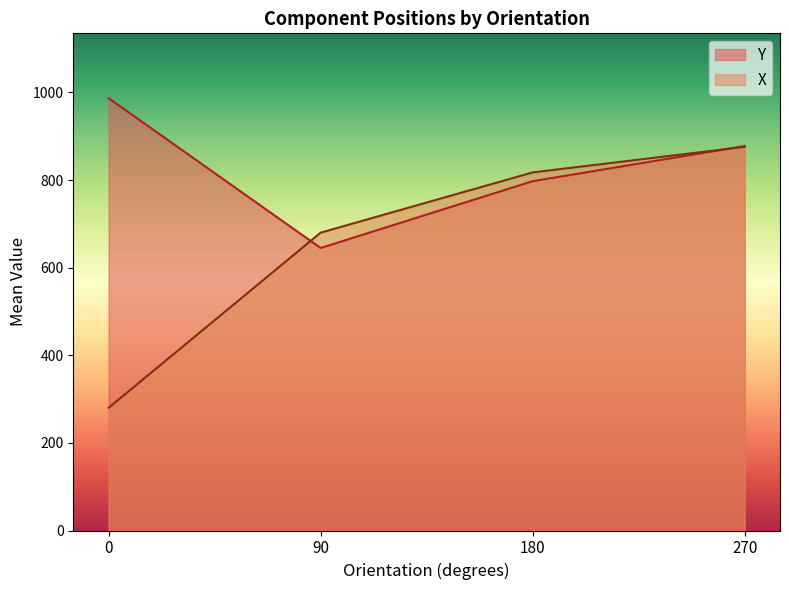

The value of X at 270 is 1548.1. True or false?

False